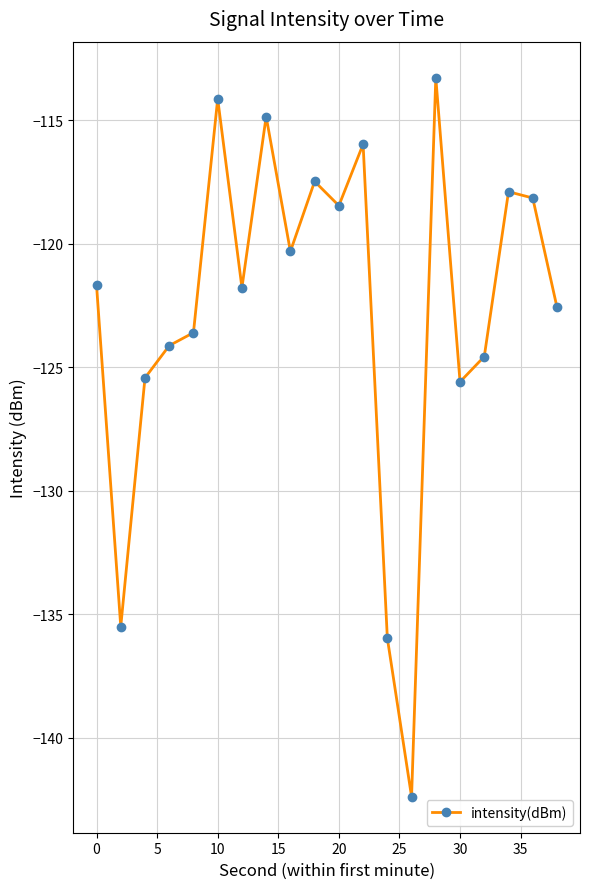

What is the difference between the maximum and minimum values?

29.1